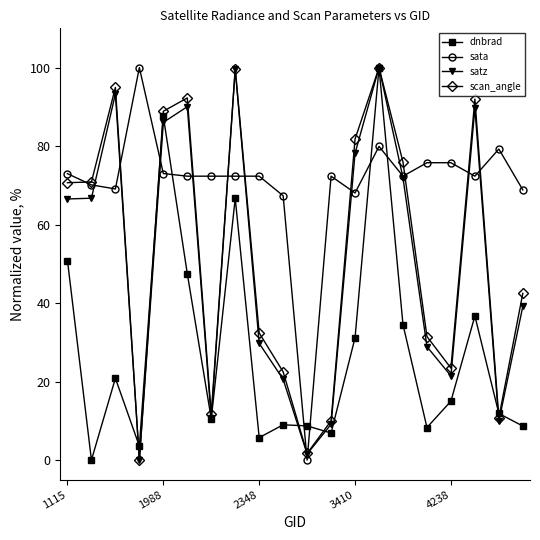

True or false: scan_angle has more than 0 points higher than both neighbors.

True